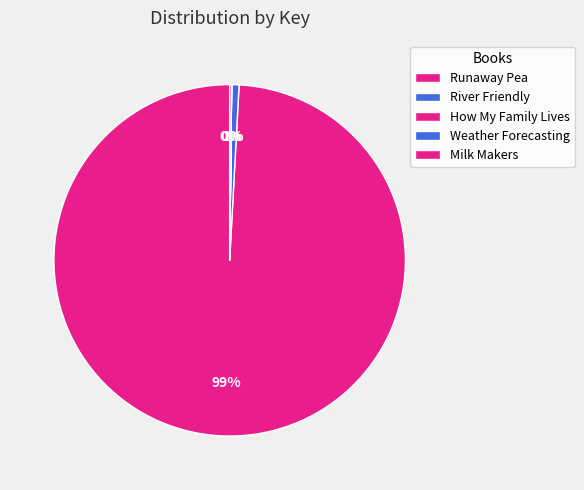

True or false: River Friendly accounts for 1% of the total.

True